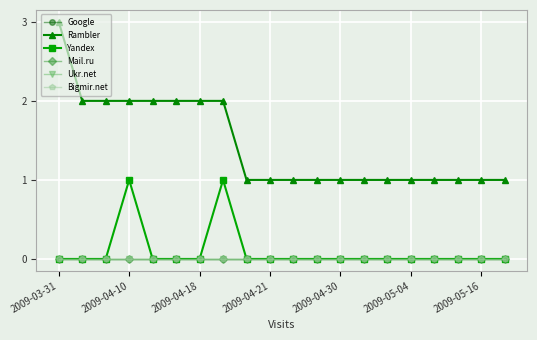

At which label is Bigmir.net closest to 0?

2009-03-31